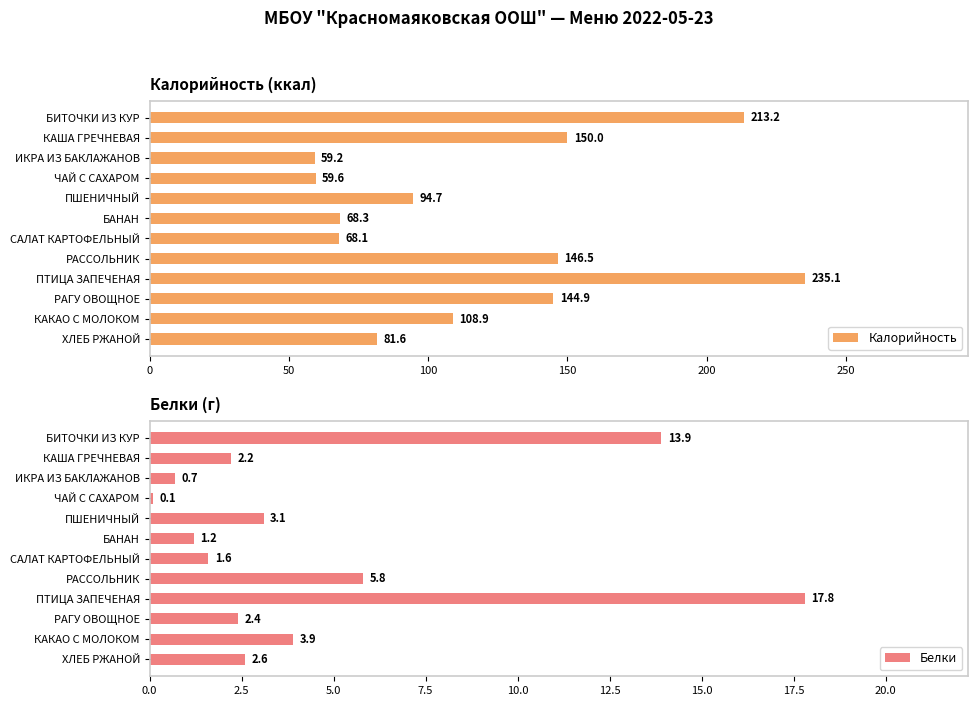

List the labels in order of Калорийность value, largest first.

ПТИЦА ЗАПЕЧЕНАЯ, БИТОЧКИ ИЗ КУР, КАША ГРЕЧНЕВАЯ, РАССОЛЬНИК, РАГУ ОВОЩНОЕ, КАКАО С МОЛОКОМ, ПШЕНИЧНЫЙ, ХЛЕБ РЖАНОЙ, БАНАН, САЛАТ КАРТОФЕЛЬНЫЙ, ЧАЙ С САХАРОМ, ИКРА ИЗ БАКЛАЖАНОВ